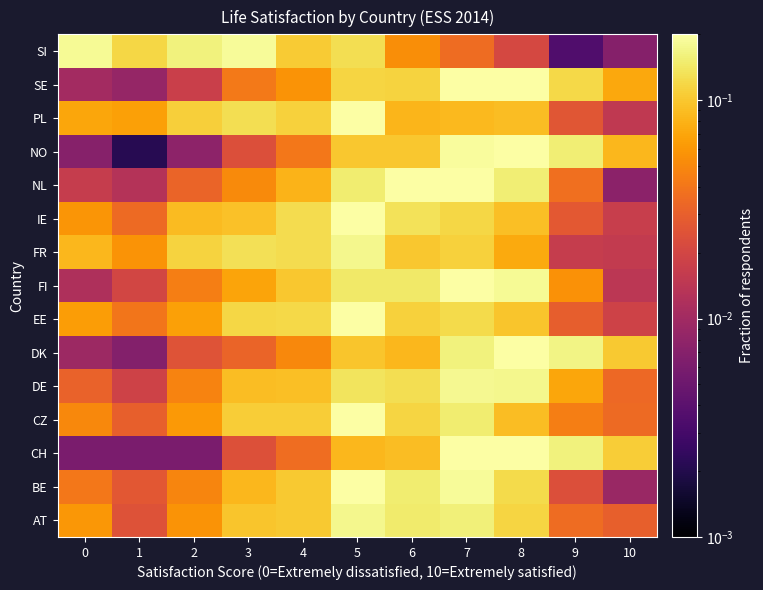

At which category is the sum across all series the highest?

7